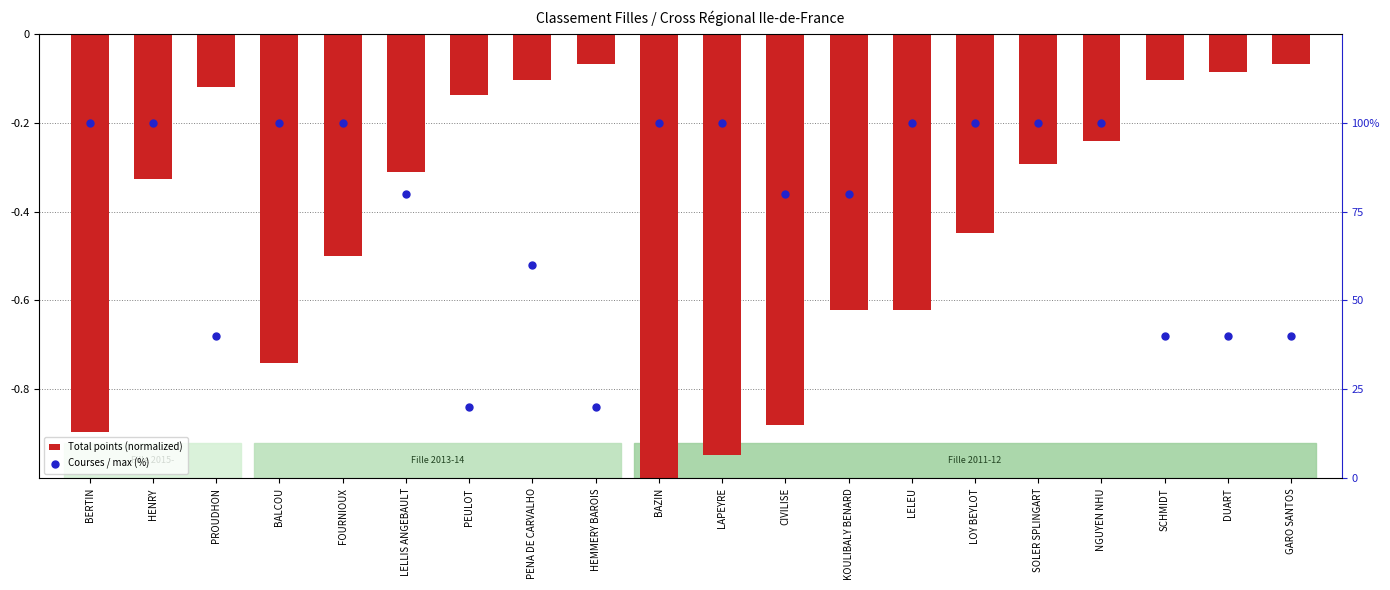

Is the value of Courses / max (%) at BERTIN greater than the value of Total points (normalized) at HENRY?

Yes